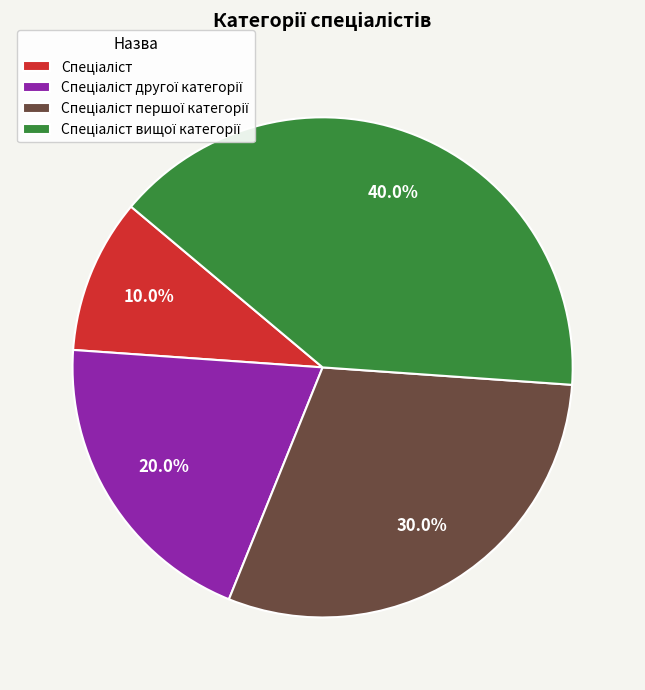

Does any single category account for the majority?

No